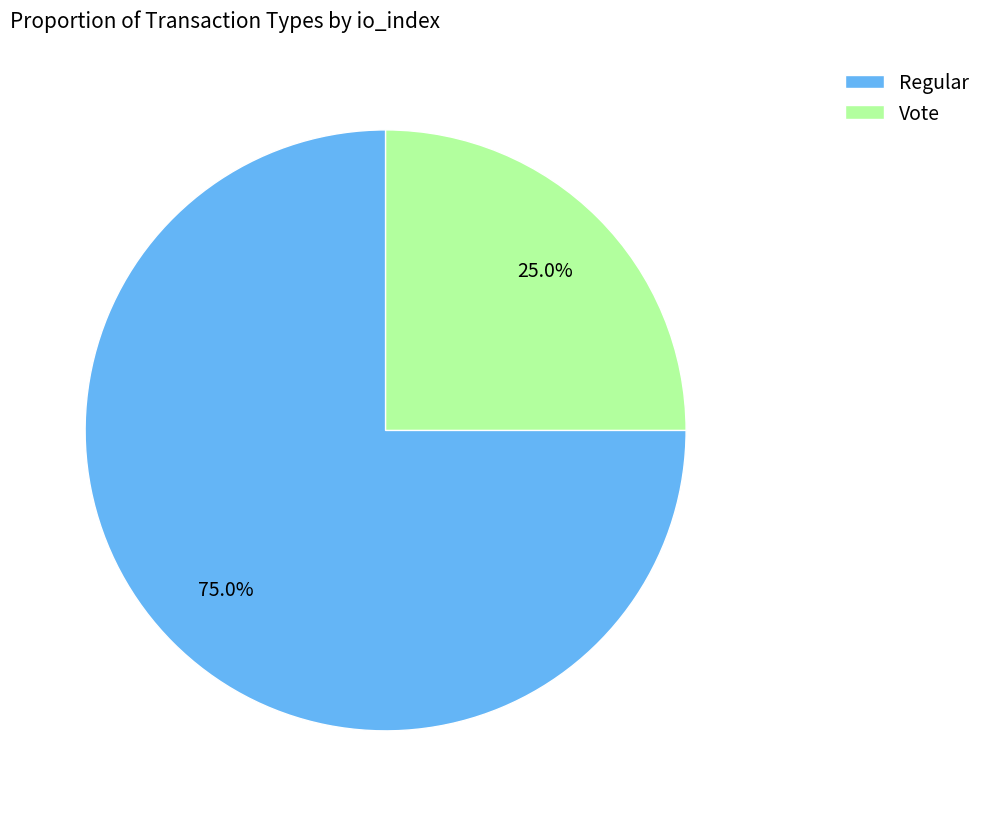

Which category has the biggest portion of the pie?

Regular